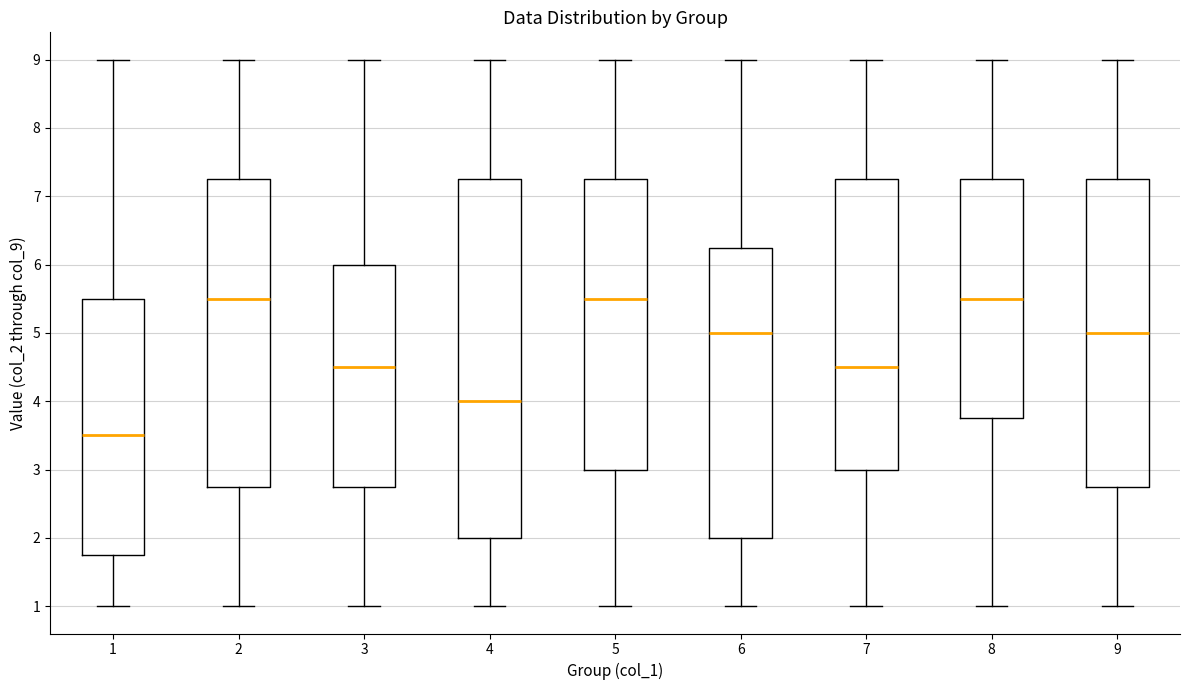

Reading left to right, transcribe this box plot: for each box, give where its median line is, the range the box spans, and where its two whiskers end, as read against the y-axis. The values are not printed on the chart, so give them approximately, as read against the axis.

1: median 3.5, box 1.8 to 5.5, whiskers 1.0 to 9.0
2: median 5.5, box 2.8 to 7.3, whiskers 1.0 to 9.0
3: median 4.5, box 2.8 to 6.0, whiskers 1.0 to 9.0
4: median 4.0, box 2.0 to 7.3, whiskers 1.0 to 9.0
5: median 5.5, box 3.0 to 7.3, whiskers 1.0 to 9.0
6: median 5.0, box 2.0 to 6.3, whiskers 1.0 to 9.0
7: median 4.5, box 3.0 to 7.3, whiskers 1.0 to 9.0
8: median 5.5, box 3.8 to 7.3, whiskers 1.0 to 9.0
9: median 5.0, box 2.8 to 7.3, whiskers 1.0 to 9.0